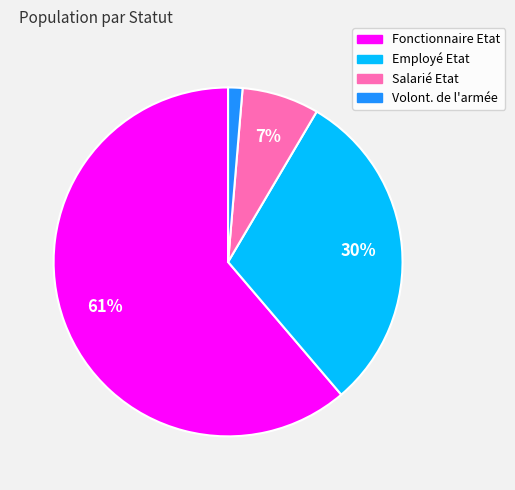

Does any single category account for the majority?

Yes